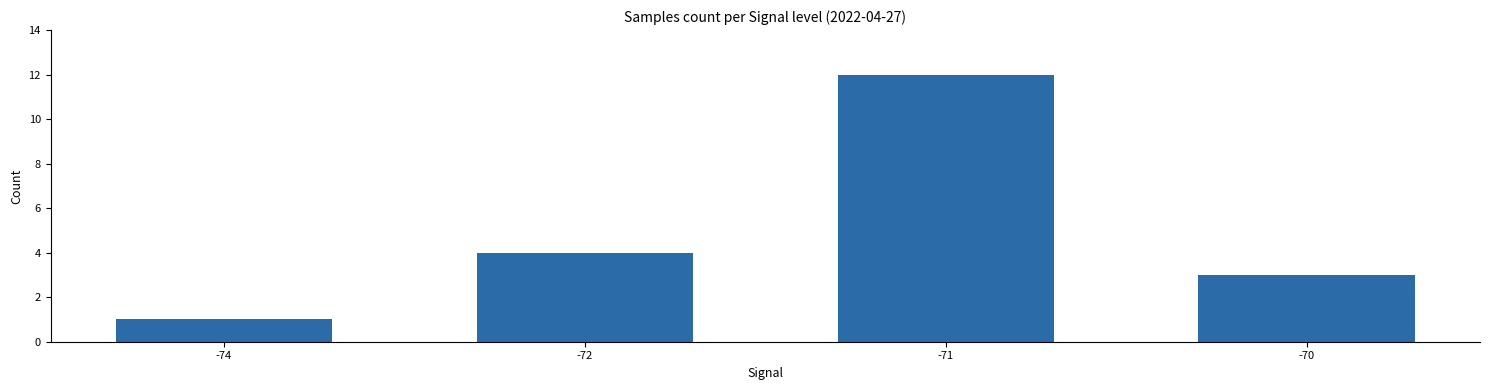

How many data points are less than 4?

2